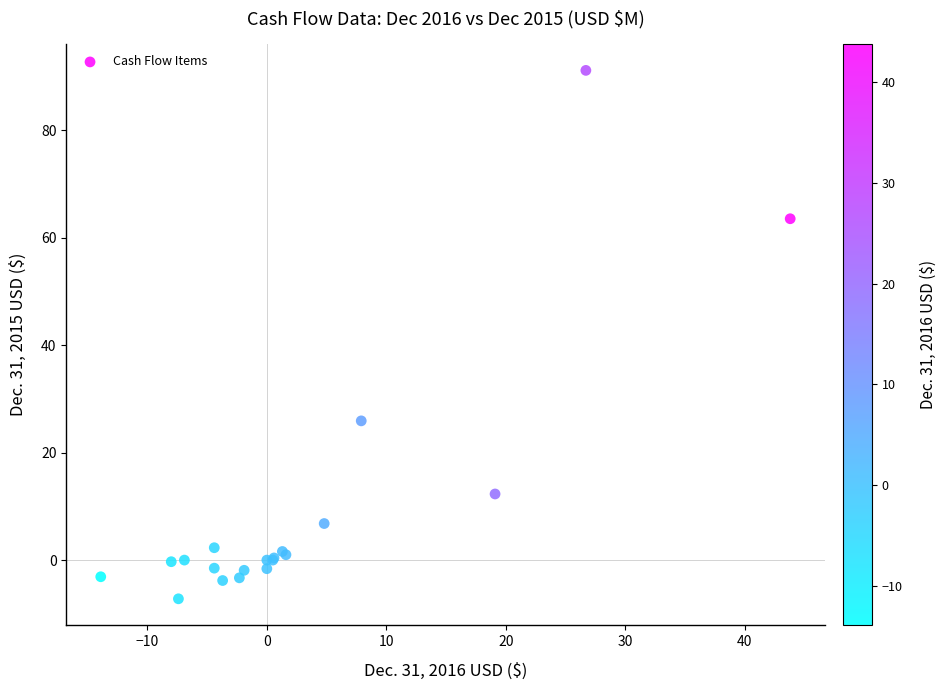

What Y value in the scatter plot is closest to 41?

25.9